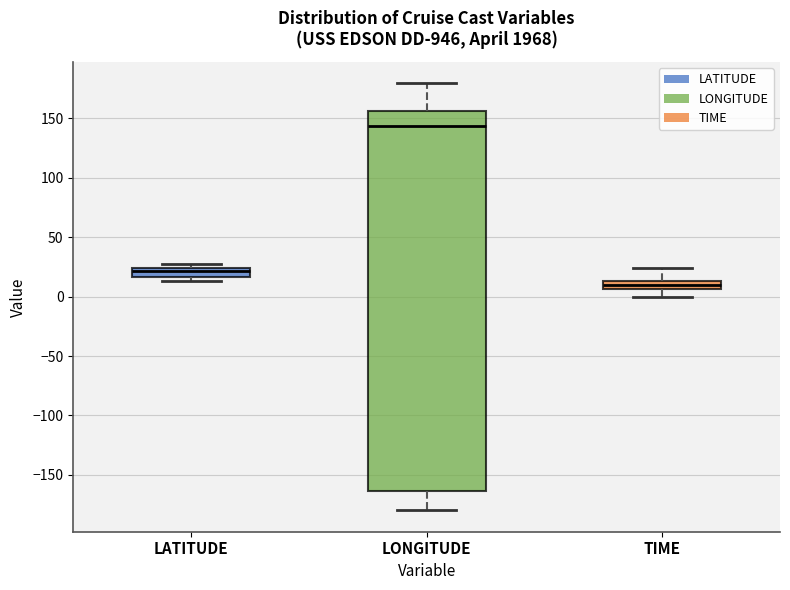

Where is the upper edge of the box for LONGITUDE on the y-axis? The values are not printed on the chart, so give them approximately, as read against the axis.

155